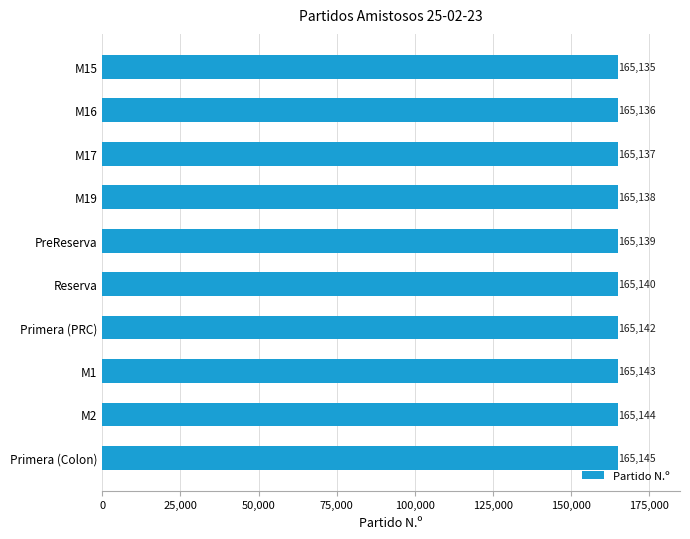

What is the label of the 6th bar from the top?

Reserva